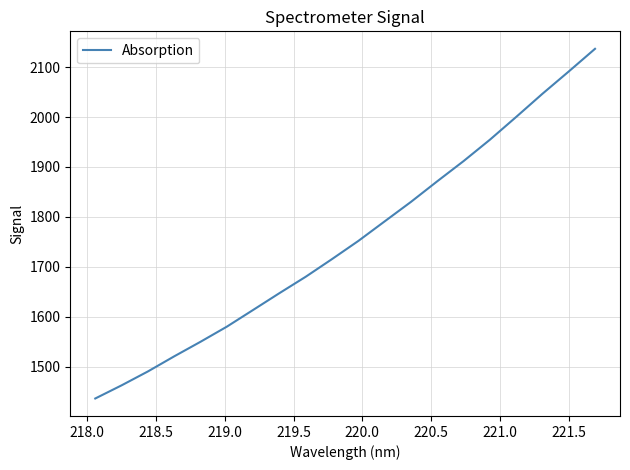

What is the maximum value shown in the chart?

2136.5